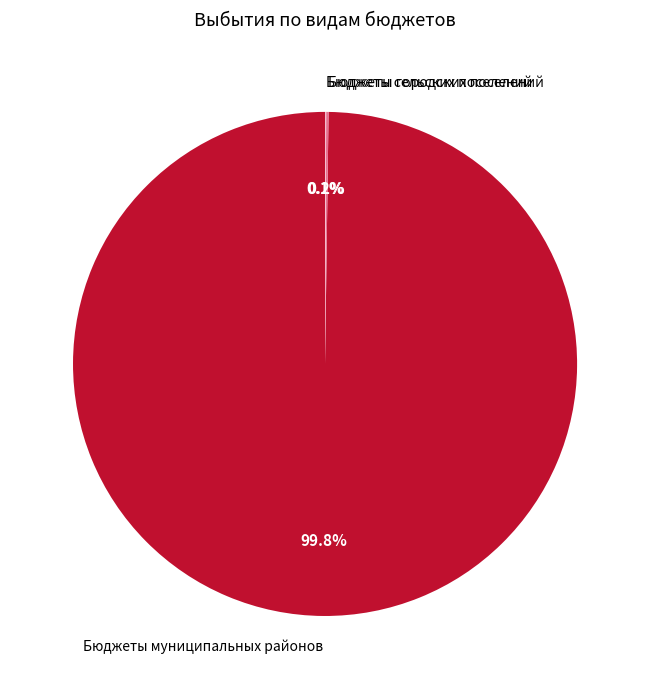

Which category accounts for the majority?

Бюджеты муниципальных районов